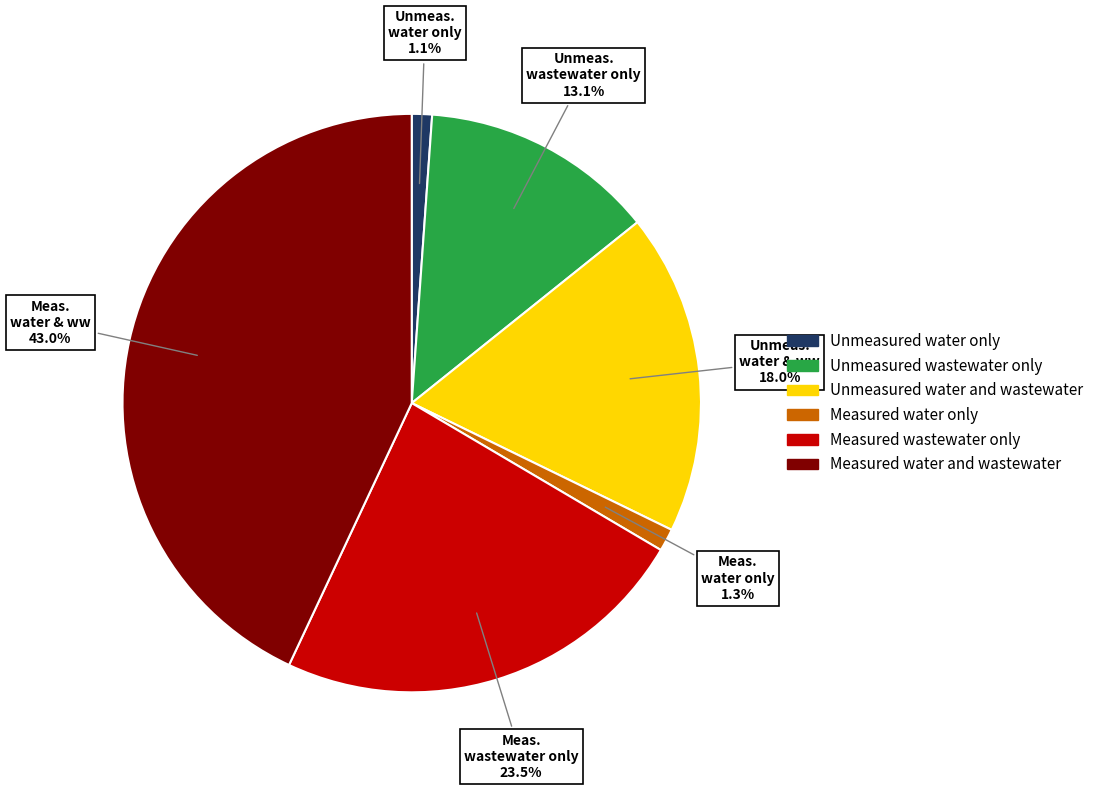

To the nearest percent, what portion does Unmeasured water only represent?

1%